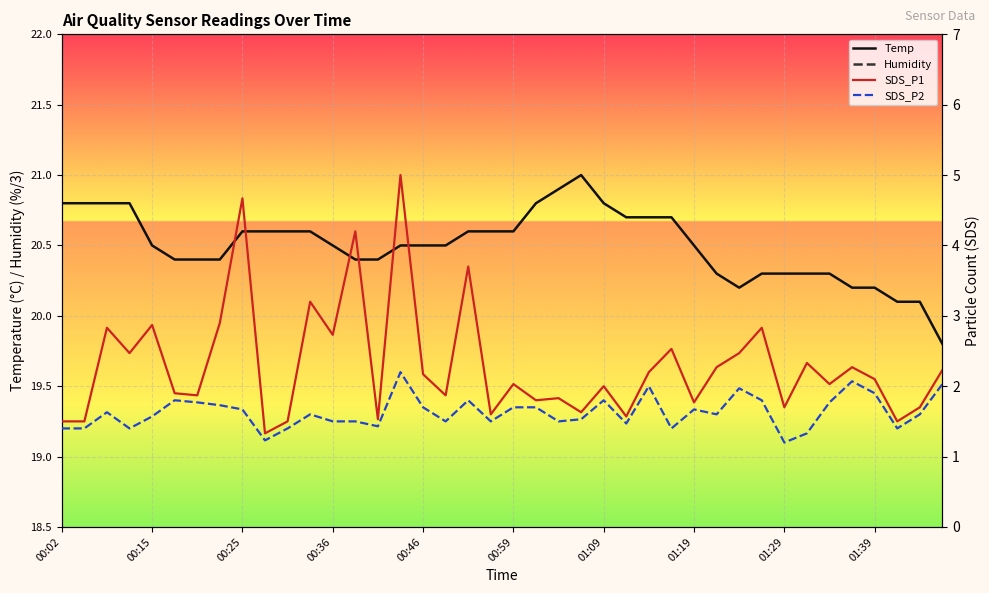

Is it true that Temp equals 13.5 at 34?

False